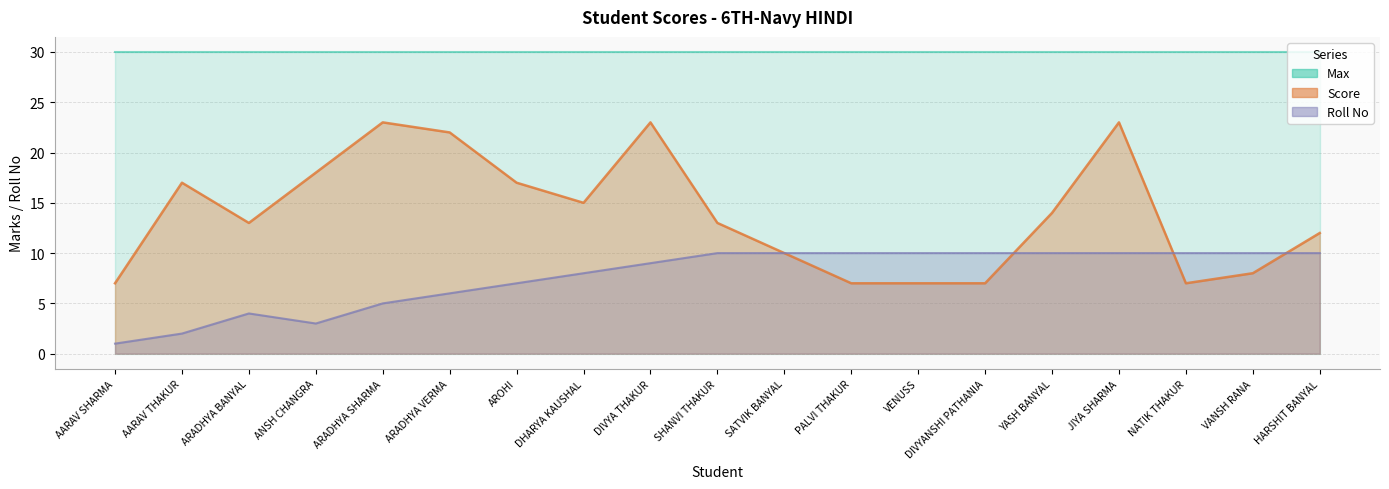

What is the label of the 12th point from the right?

DHARYA KAUSHAL